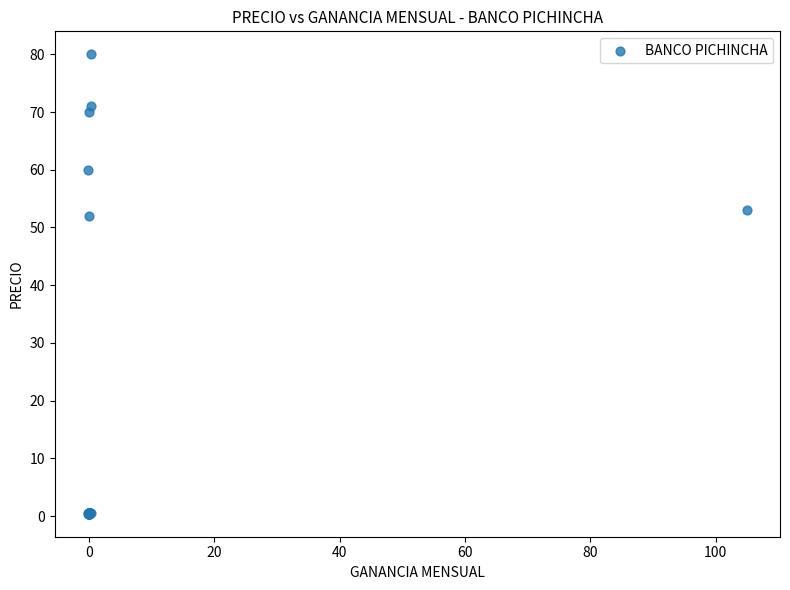

What Y value in the scatter plot is closest to 40?

52.0